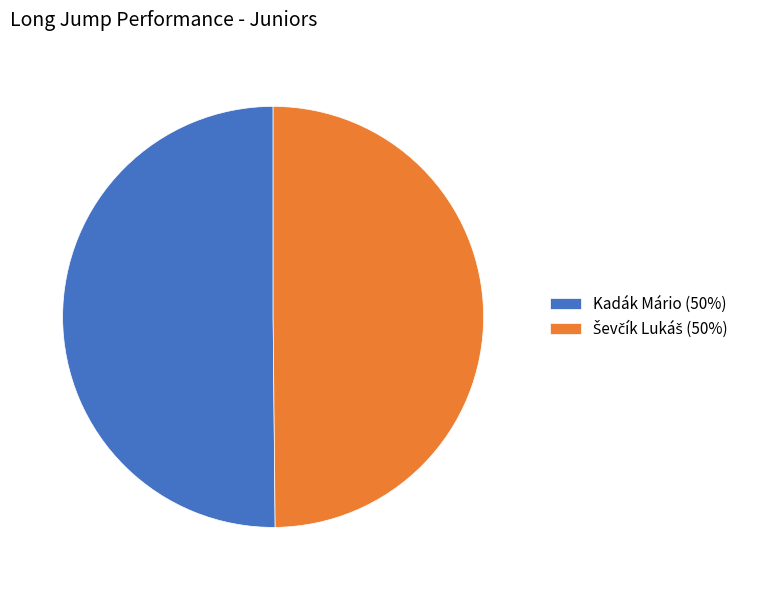

Is it true that Kadák Mário is 57% of the pie?

False